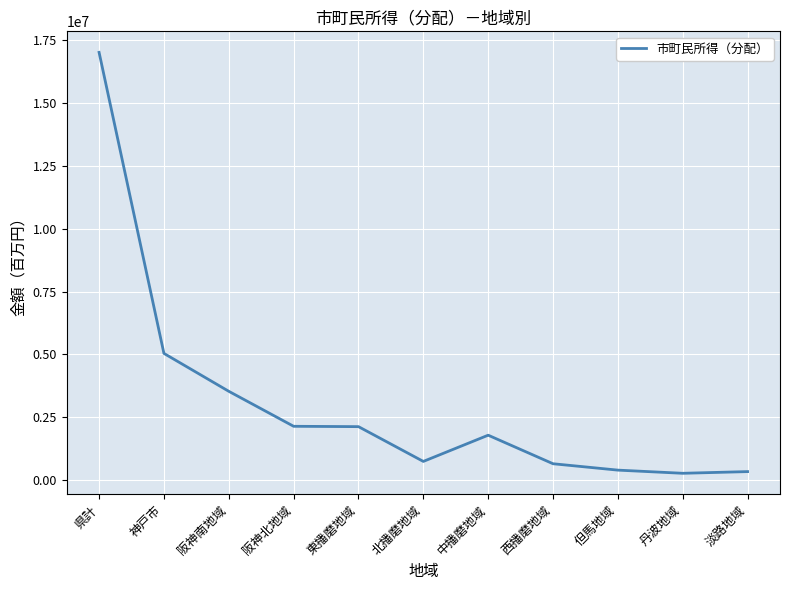

What is the greatest value displayed?

17019968